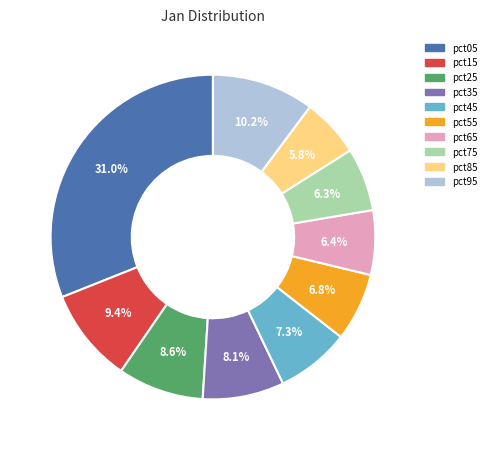

What is the largest slice in the pie chart?

pct05